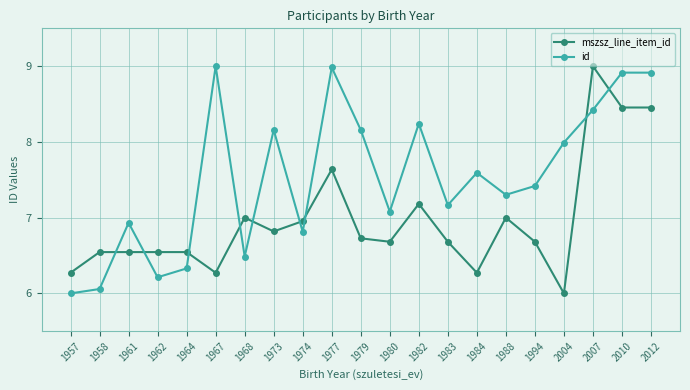

True or false: id and mszsz_line_item_id cross at least once.

True